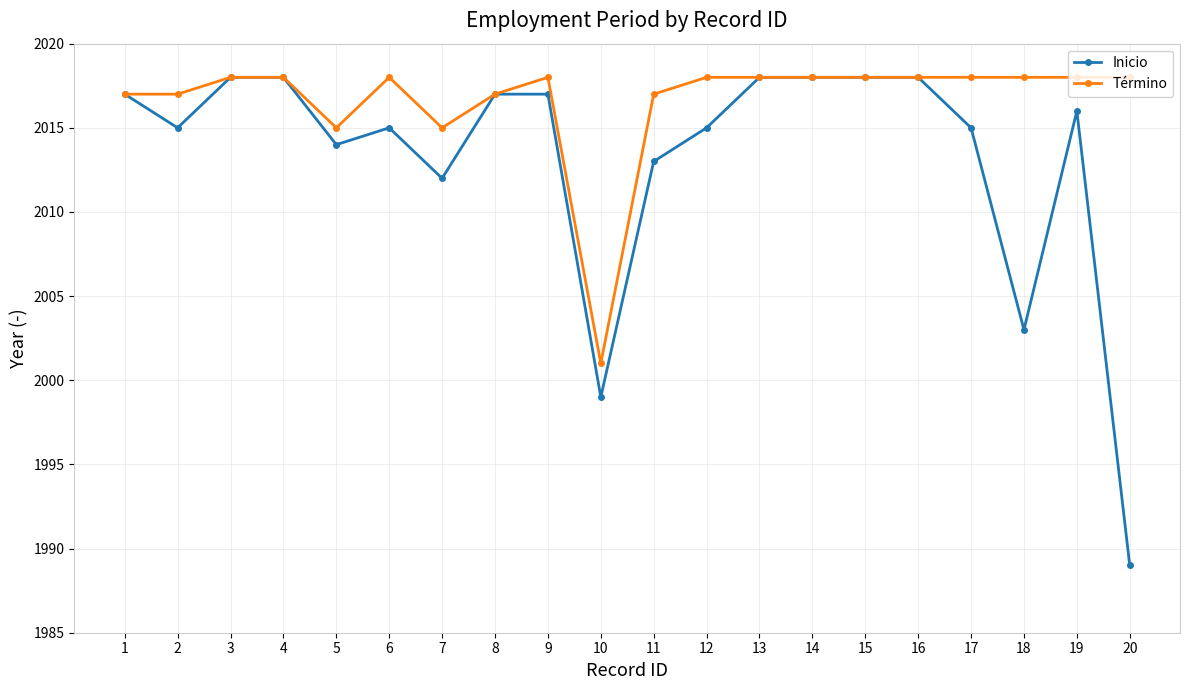

Is it true that Término equals 2997 at 12?

False